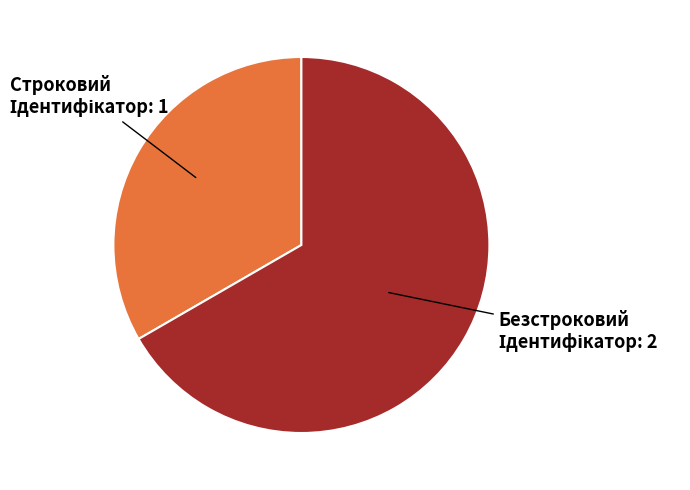

Rank the categories by value from lowest to highest.

Строковий, Безстроковий